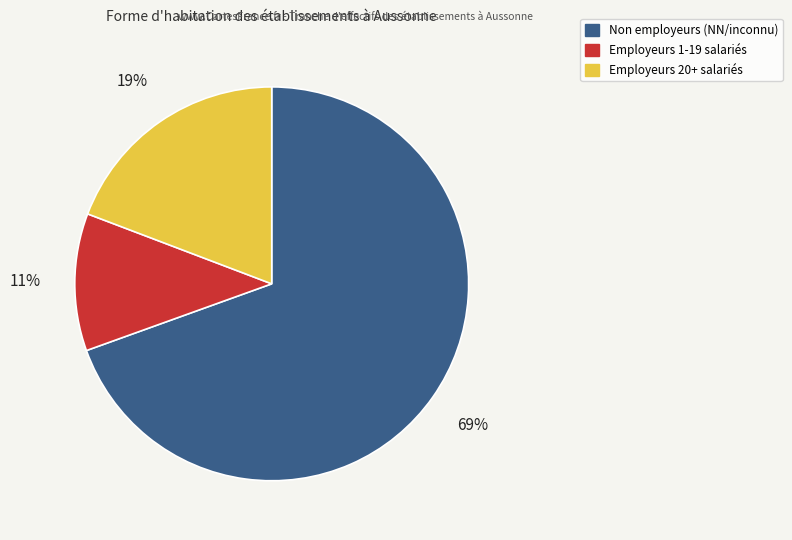

Is there any slice that represents more than half of the pie?

Yes